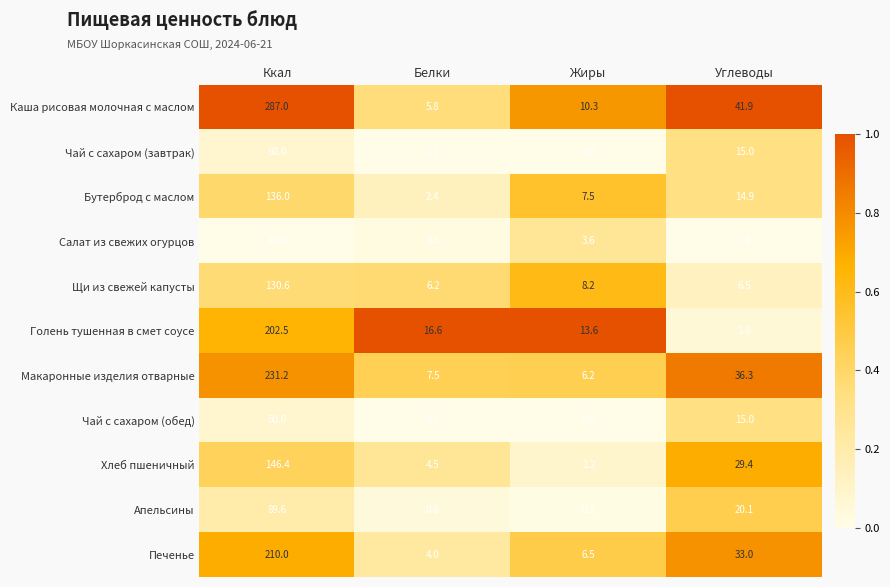

Which category has the highest value across all series?

Ккал